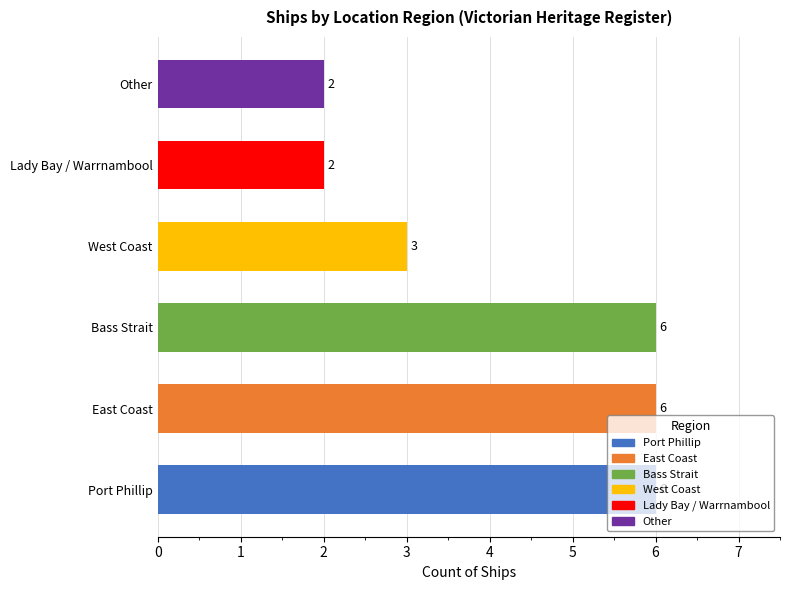

How many values are between 2 and 6?

6